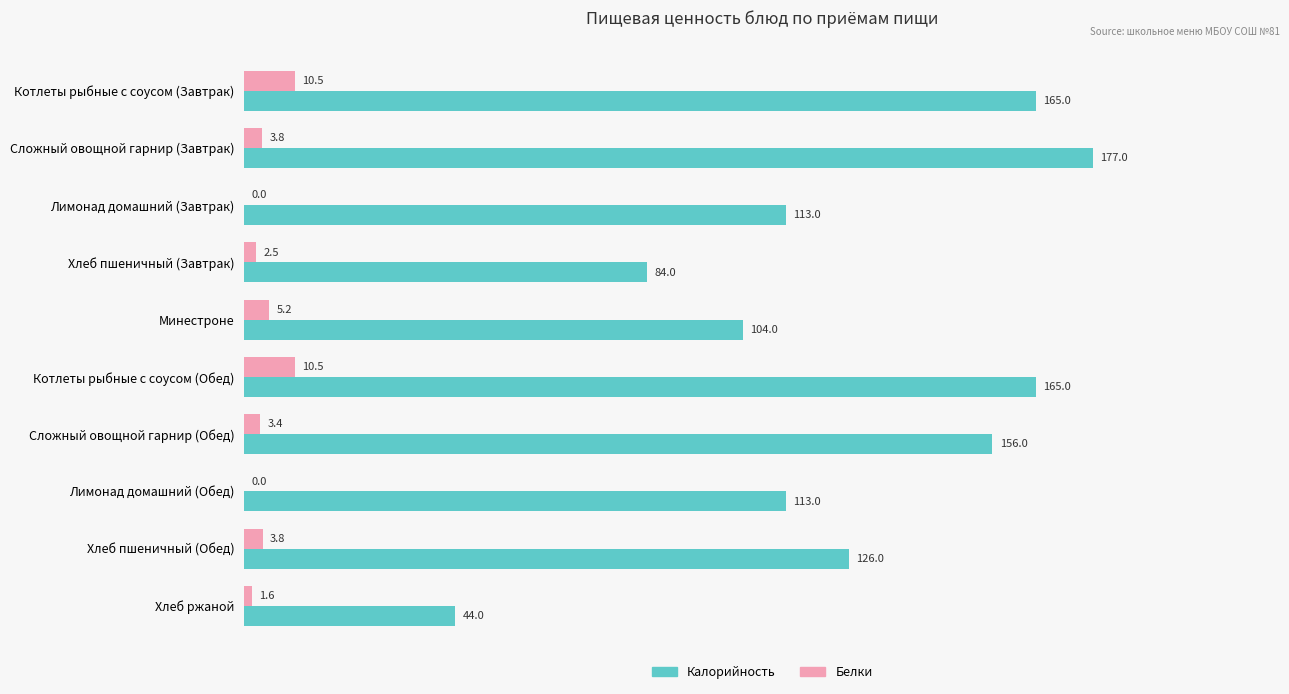

Is it true that Белки equals 3.8 at Хлеб пшеничный (Обед)?

True